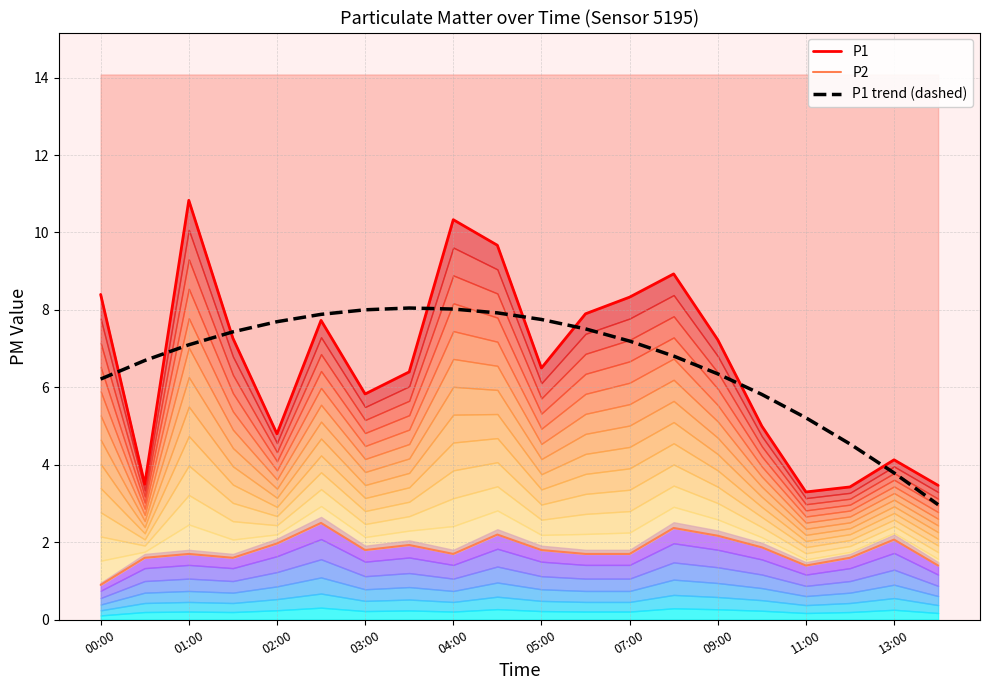

True or false: P1 has more than 0 interior local peaks.

True